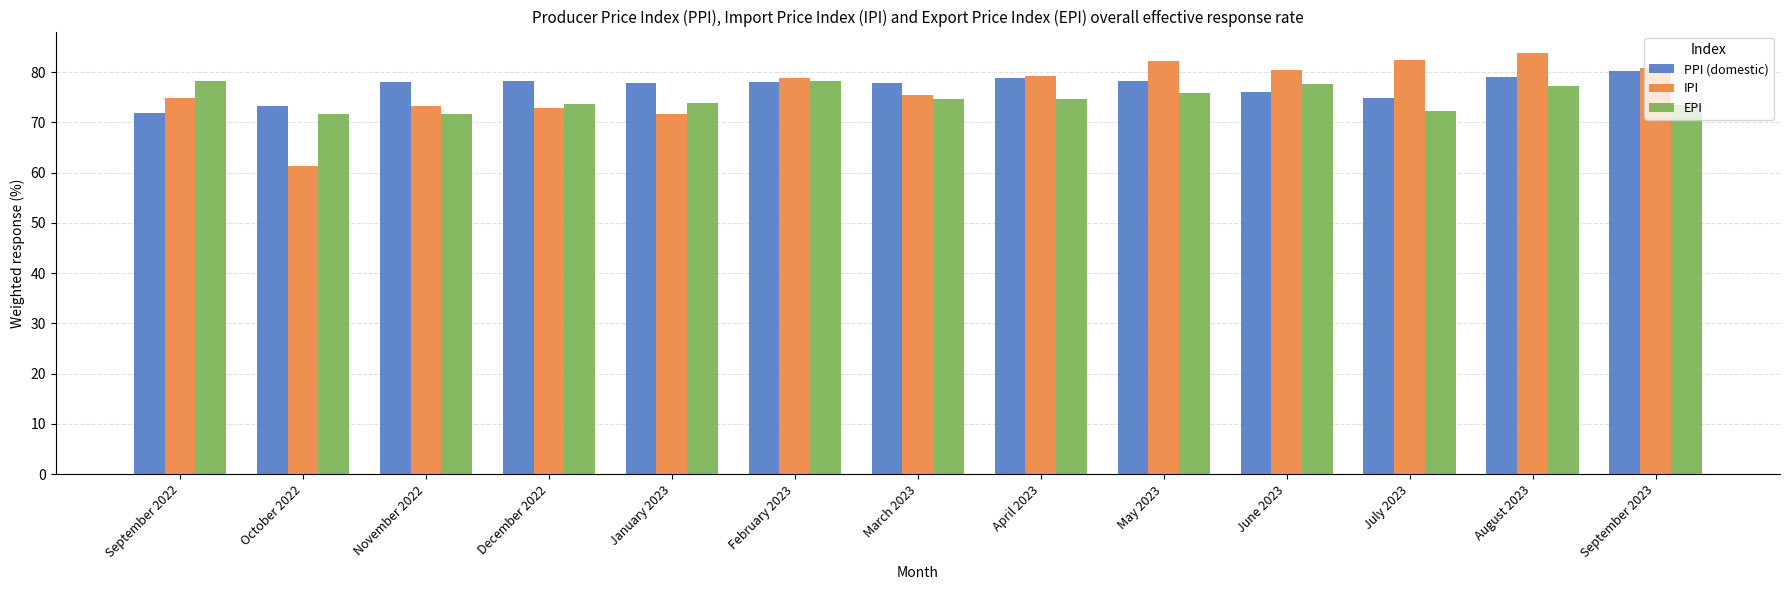

What is the difference between the second highest and minimum values in the IPI series?

21.1